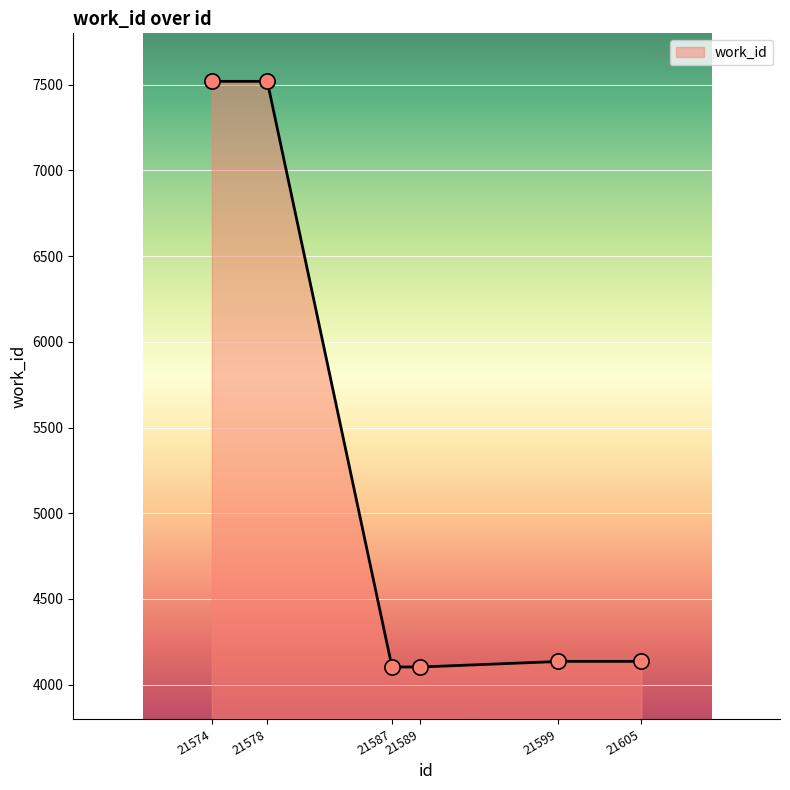

Which has a higher value, 21578 or 21587?

21578